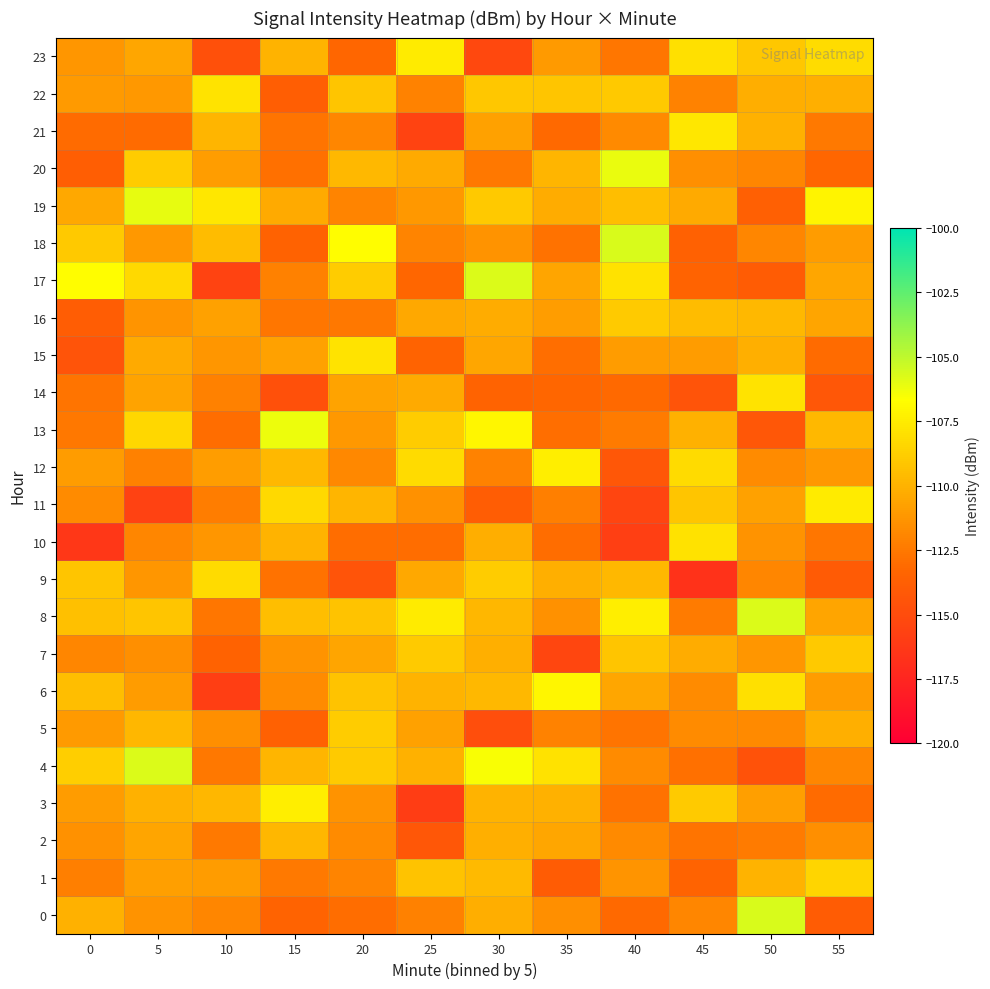

Reading left to right, list all the values displayed in this chart.

0: 0=-110.0	5=-111.4	10=-111.9	15=-113.4	20=-113.0	25=-112.2	30=-110.2	35=-111.5	40=-113.2	45=-111.9	50=-105.6	55=-114.0
1: 0=-112.2	5=-110.8	10=-111.0	15=-112.4	20=-112.0	25=-109.2	30=-109.6	35=-114.0	40=-111.3	45=-113.5	50=-110.0	55=-108.5
2: 0=-111.4	5=-110.6	10=-112.5	15=-109.8	20=-111.6	25=-114.3	30=-110.1	35=-110.5	40=-111.8	45=-112.7	50=-112.4	55=-111.6
3: 0=-111.0	5=-110.0	10=-109.8	15=-107.4	20=-111.3	25=-116.0	30=-109.9	35=-110.0	40=-112.8	45=-109.0	50=-110.8	55=-113.1
4: 0=-108.8	5=-105.8	10=-112.5	15=-109.9	20=-108.9	25=-110.1	30=-106.5	35=-108.0	40=-111.7	45=-112.9	50=-114.6	55=-111.9
5: 0=-111.0	5=-109.8	10=-111.5	15=-113.6	20=-108.9	25=-110.8	30=-114.9	35=-112.1	40=-112.7	45=-111.7	50=-111.8	55=-110.1
6: 0=-109.5	5=-110.9	10=-115.9	15=-111.7	20=-109.2	25=-110.0	30=-109.7	35=-107.1	40=-110.5	45=-111.7	50=-108.0	55=-111.0
7: 0=-111.9	5=-111.5	10=-113.5	15=-111.4	20=-110.6	25=-108.9	30=-110.1	35=-115.3	40=-109.2	45=-110.3	50=-111.2	55=-109.0
8: 0=-109.4	5=-109.2	10=-112.6	15=-109.5	20=-109.3	25=-107.6	30=-109.8	35=-111.5	40=-107.4	45=-112.4	50=-105.8	55=-110.6
9: 0=-109.1	5=-111.2	10=-108.2	15=-112.8	20=-114.5	25=-110.4	30=-108.8	35=-110.1	40=-109.7	45=-116.7	50=-111.9	55=-114.0
10: 0=-116.3	5=-111.9	10=-111.2	15=-110.0	20=-113.0	25=-113.0	30=-110.2	35=-113.0	40=-115.8	45=-108.0	50=-111.4	55=-112.6
11: 0=-111.7	5=-115.7	10=-112.3	15=-108.4	20=-109.9	25=-111.4	30=-113.8	35=-112.2	40=-115.4	45=-109.2	50=-110.7	55=-107.5
12: 0=-111.0	5=-112.1	10=-110.9	15=-109.7	20=-111.8	25=-108.3	30=-112.1	35=-107.4	40=-114.2	45=-108.2	50=-111.7	55=-111.1
13: 0=-112.5	5=-108.4	10=-113.0	15=-106.2	20=-111.1	25=-108.9	30=-107.0	35=-112.9	40=-112.4	45=-110.0	50=-114.2	55=-109.7
14: 0=-112.7	5=-110.7	10=-112.2	15=-114.7	20=-110.7	25=-110.3	30=-113.5	35=-113.3	40=-113.2	45=-114.5	50=-107.9	55=-114.2
15: 0=-114.5	5=-110.4	10=-111.2	15=-110.7	20=-107.9	25=-113.5	30=-110.5	35=-112.9	40=-110.9	45=-110.9	50=-110.1	55=-113.1
16: 0=-113.9	5=-111.3	10=-110.7	15=-112.6	20=-112.6	25=-110.4	30=-110.3	35=-110.9	40=-109.0	45=-109.6	50=-109.7	55=-110.6
17: 0=-106.7	5=-108.3	10=-115.6	15=-112.1	20=-108.9	25=-113.4	30=-105.8	35=-110.6	40=-107.9	45=-113.5	50=-114.0	55=-110.5
18: 0=-109.0	5=-111.1	10=-109.6	15=-113.5	20=-106.7	25=-112.0	30=-111.3	35=-112.8	40=-105.7	45=-113.6	50=-111.9	55=-111.0
19: 0=-110.4	5=-106.0	10=-107.7	15=-110.4	20=-112.0	25=-111.2	30=-109.0	35=-110.3	40=-109.5	45=-110.4	50=-113.7	55=-107.2
20: 0=-113.8	5=-108.9	10=-110.9	15=-112.9	20=-109.7	25=-110.3	30=-112.5	35=-109.8	40=-106.1	45=-111.6	50=-111.9	55=-113.3
21: 0=-113.1	5=-113.1	10=-109.9	15=-112.7	20=-111.9	25=-115.6	30=-110.7	35=-113.2	40=-111.7	45=-107.7	50=-110.1	55=-112.5
22: 0=-111.1	5=-111.1	10=-107.9	15=-113.8	20=-109.2	25=-112.1	30=-109.1	35=-109.2	40=-109.0	45=-112.0	50=-110.2	55=-110.1
23: 0=-111.2	5=-110.5	10=-114.7	15=-109.9	20=-113.3	25=-107.6	30=-115.2	35=-111.1	40=-112.6	45=-108.0	50=-109.1	55=-108.1